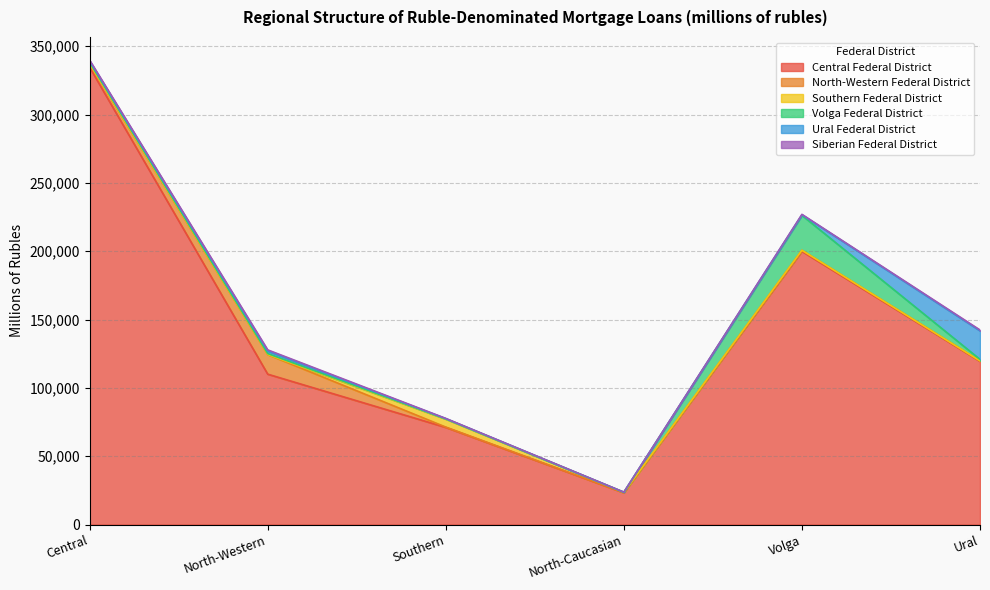

At which label does North-Western Federal District first exceed 732?

Central